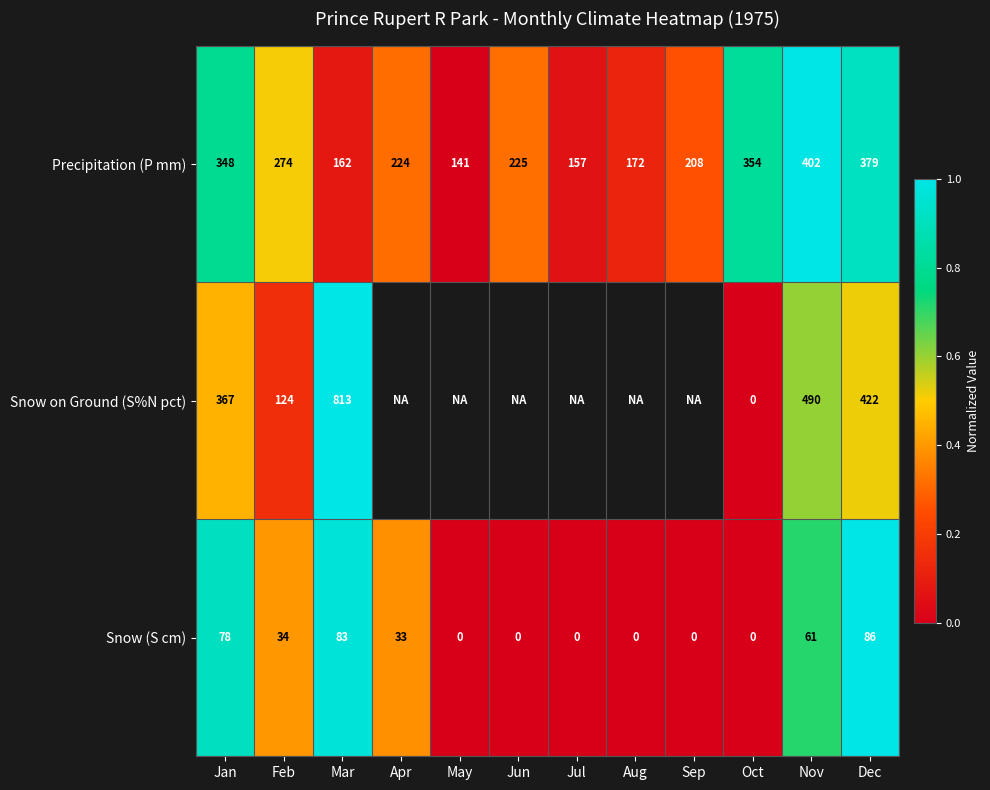

Is the value of Precipitation (P mm) at May greater than the value of Snow (S cm) at Nov?

Yes